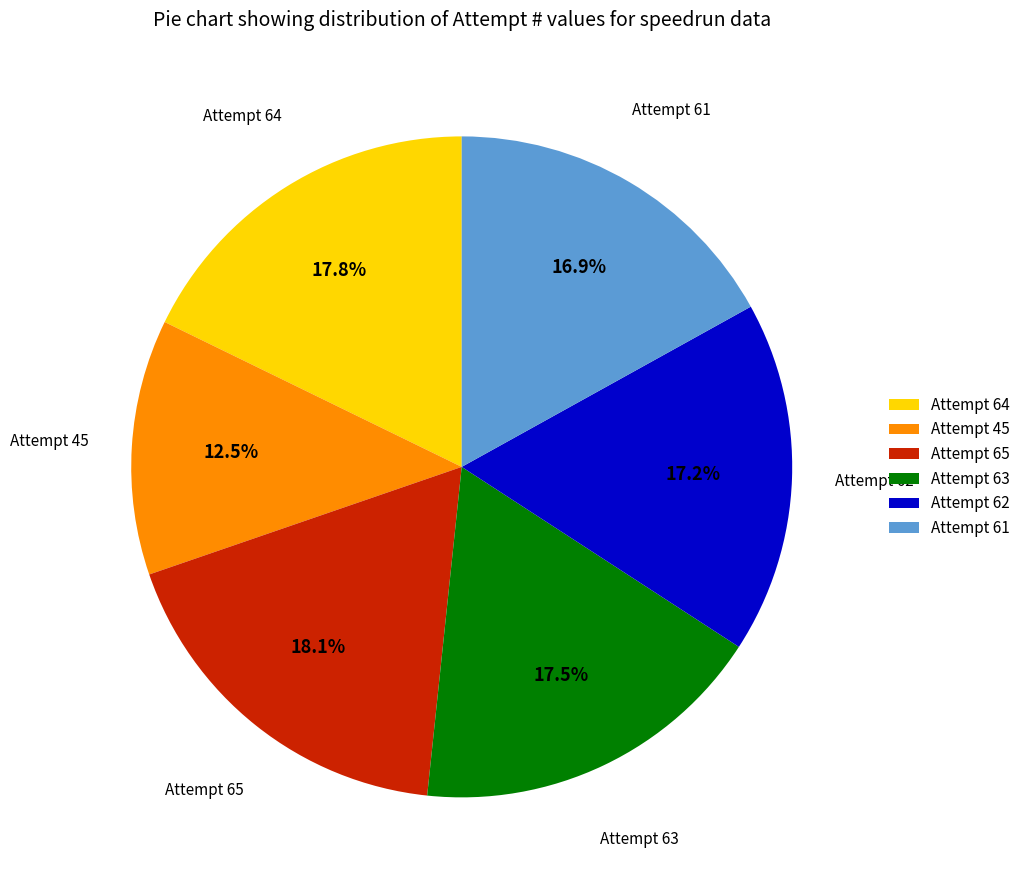

How much of the chart is everything except Attempt 64?

82.2%